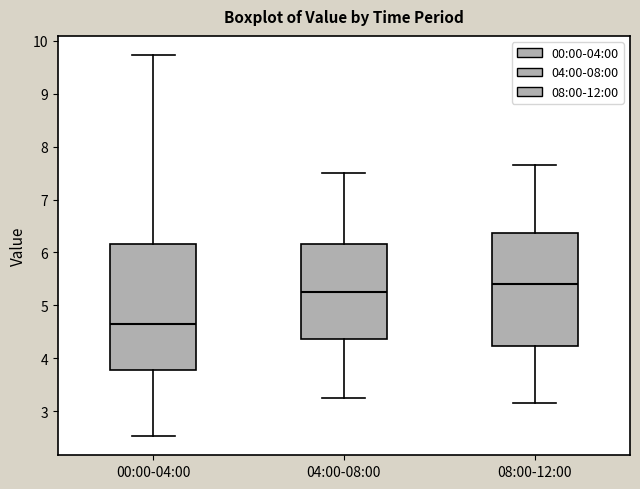

Where is the lower edge of the box for 08:00-12:00 on the y-axis? The values are not printed on the chart, so give them approximately, as read against the axis.

4.2